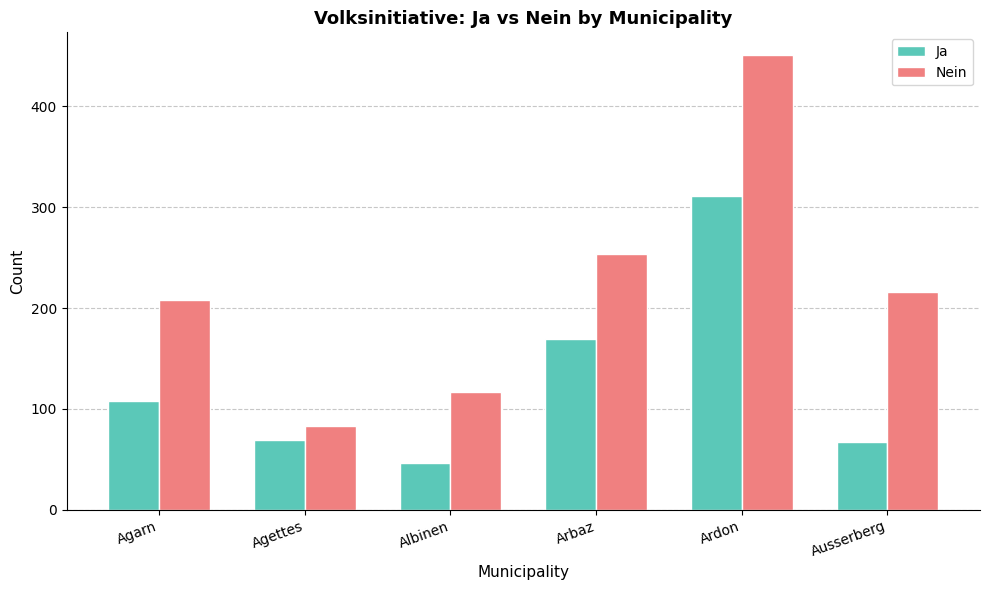

What is the difference between the highest and lowest values at Ardon?

140